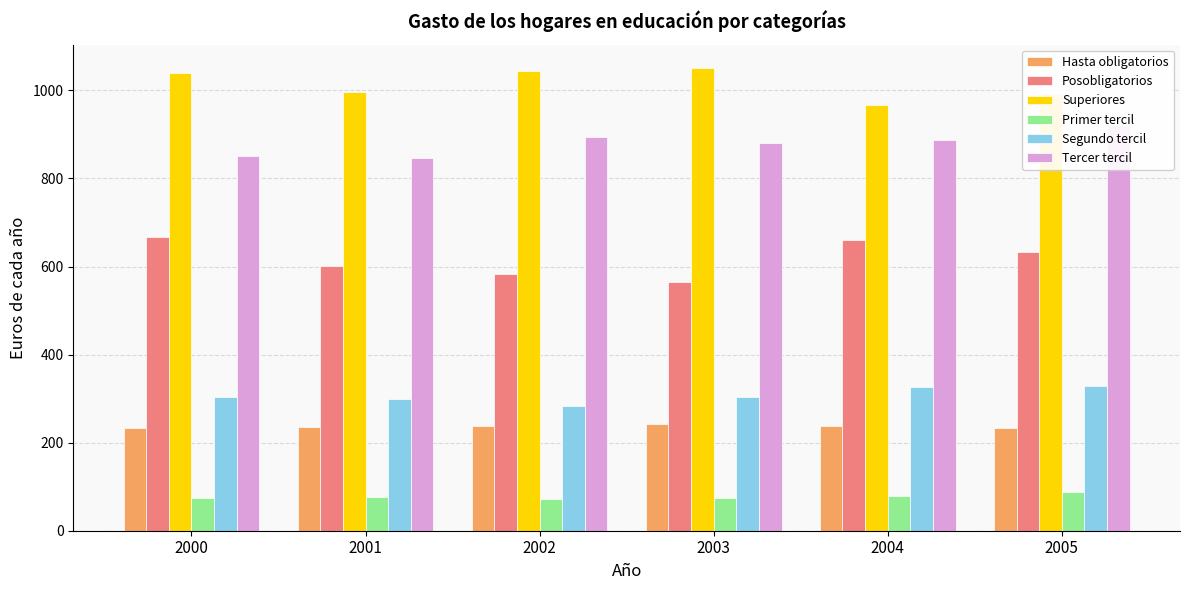

What is the lowest value of the Superiores series?

967.8